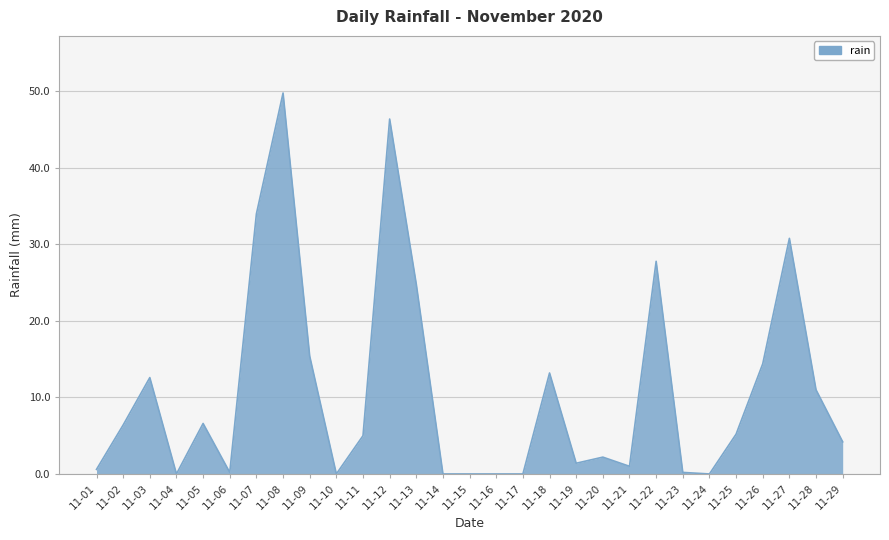

What is the greatest value displayed?

49.8